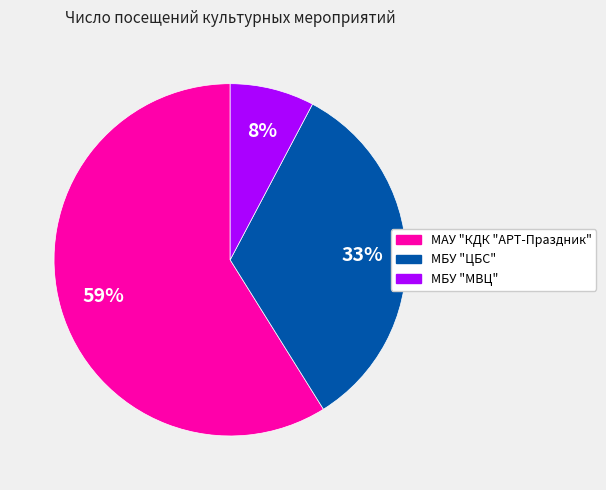

Do МБУ "ЦБС" and МАУ "КДК "АРТ-Праздник" together represent more than half of the pie?

Yes